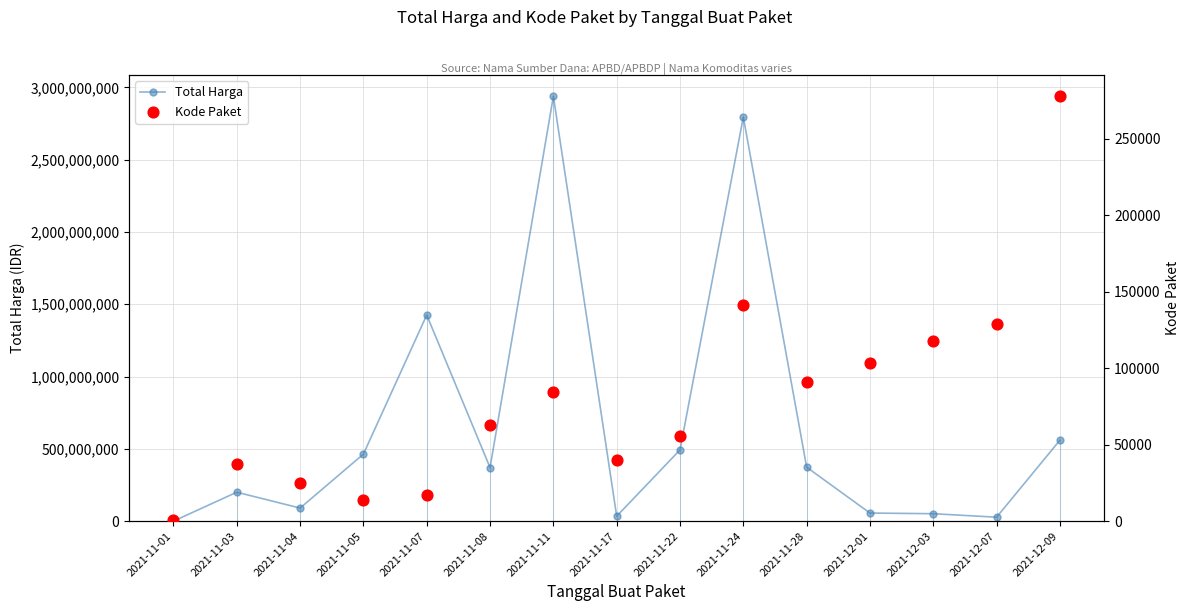

Which series has the largest total across all categories?

Total Harga